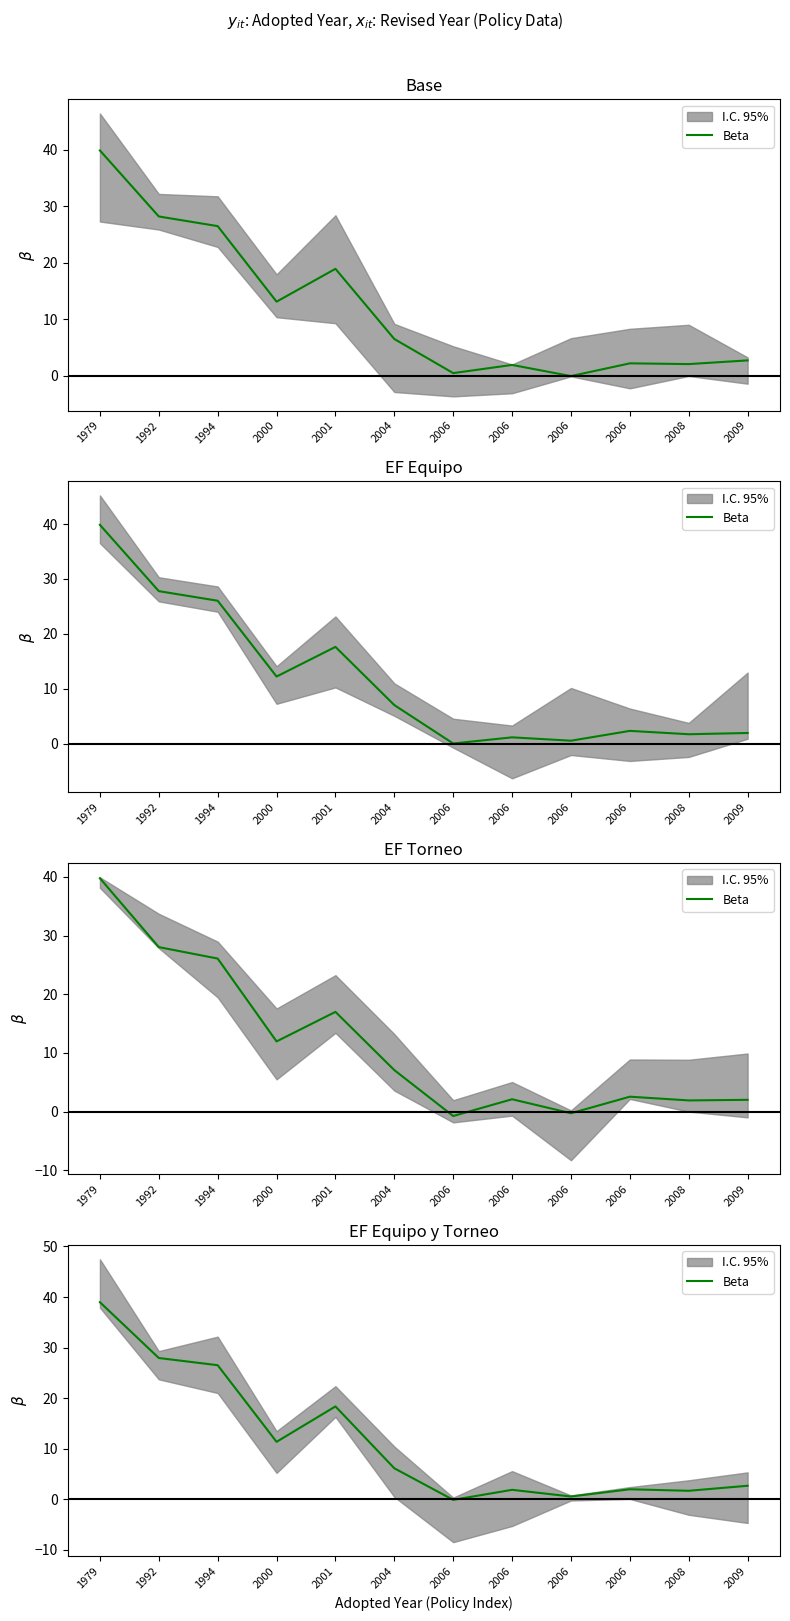

At which category does the data reach its first local peak?

2001